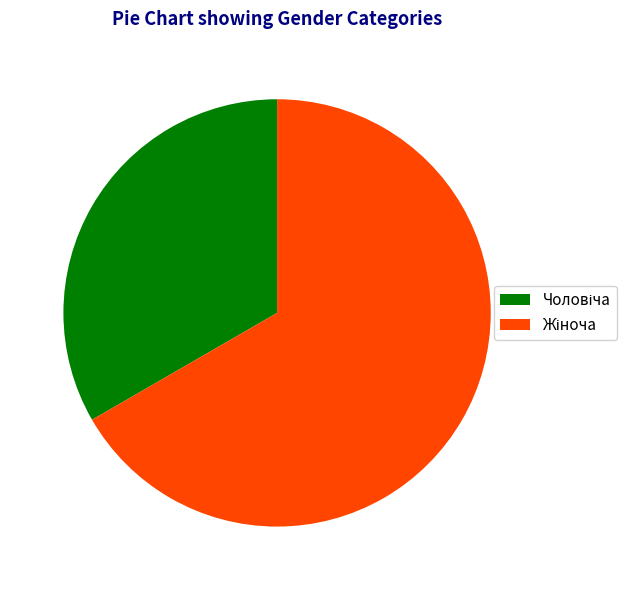

Count the number of slices in the pie.

2